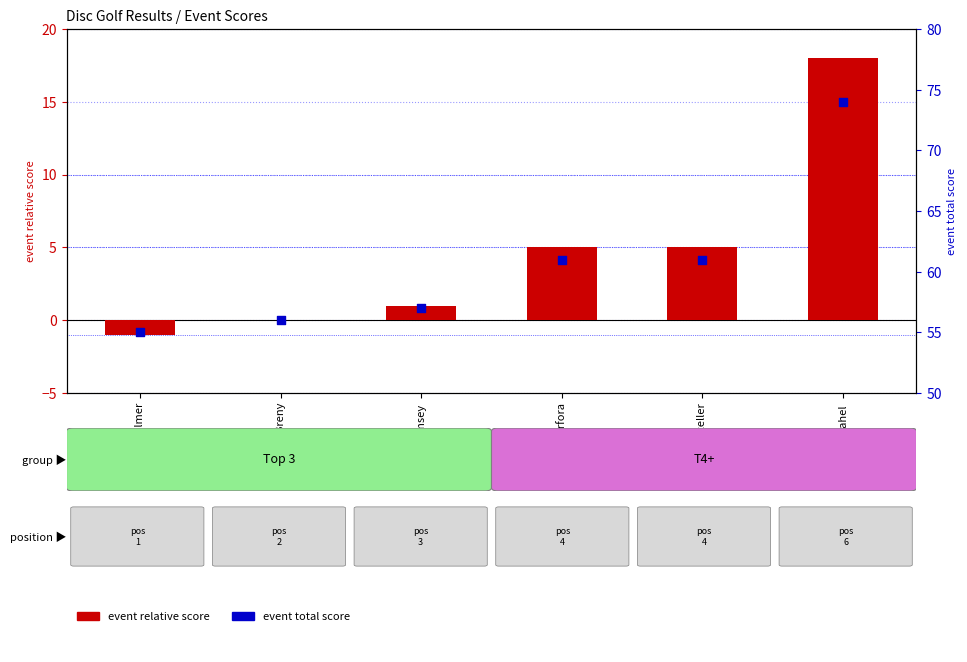

What is the total value across all series at Pascal Breny?

56